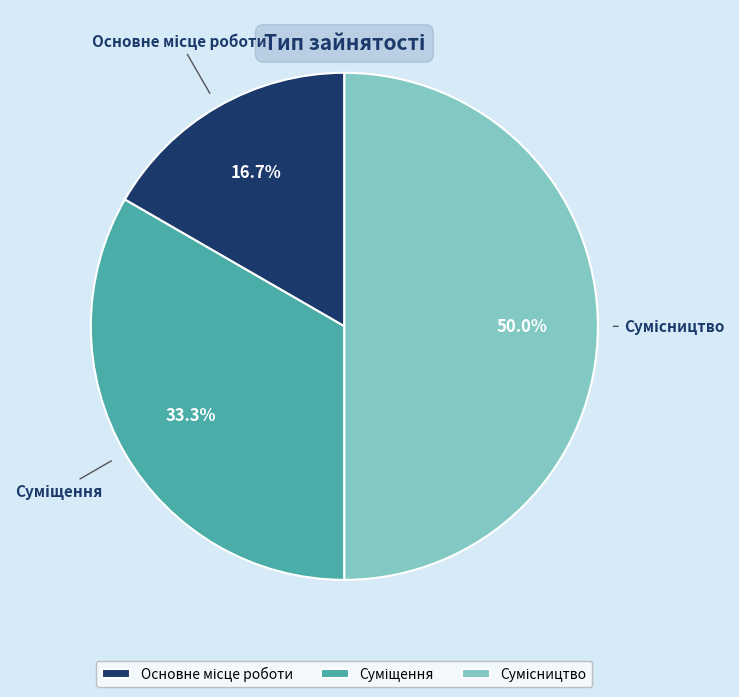

The Суміщення slice represents 21% of the pie. True or false?

False